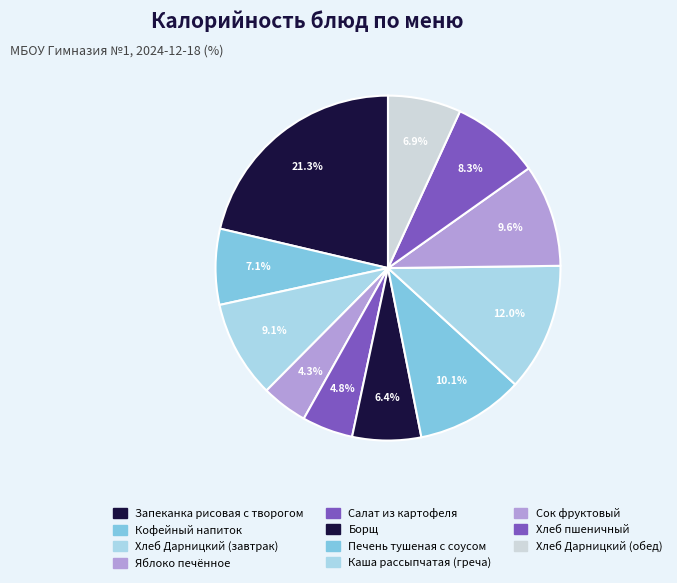

To the nearest percent, what is the average slice percentage?

9%